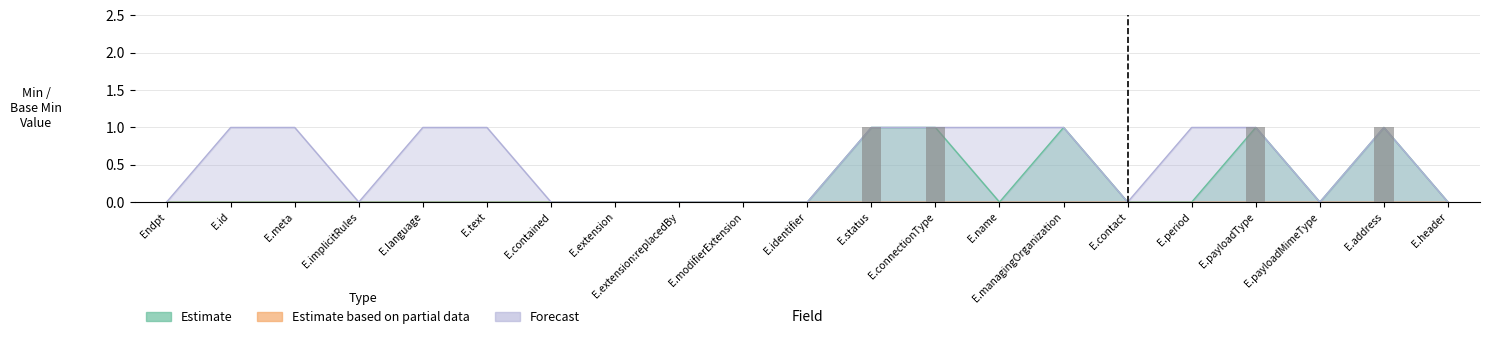

How many Forecast values are between 0 and 1?

21